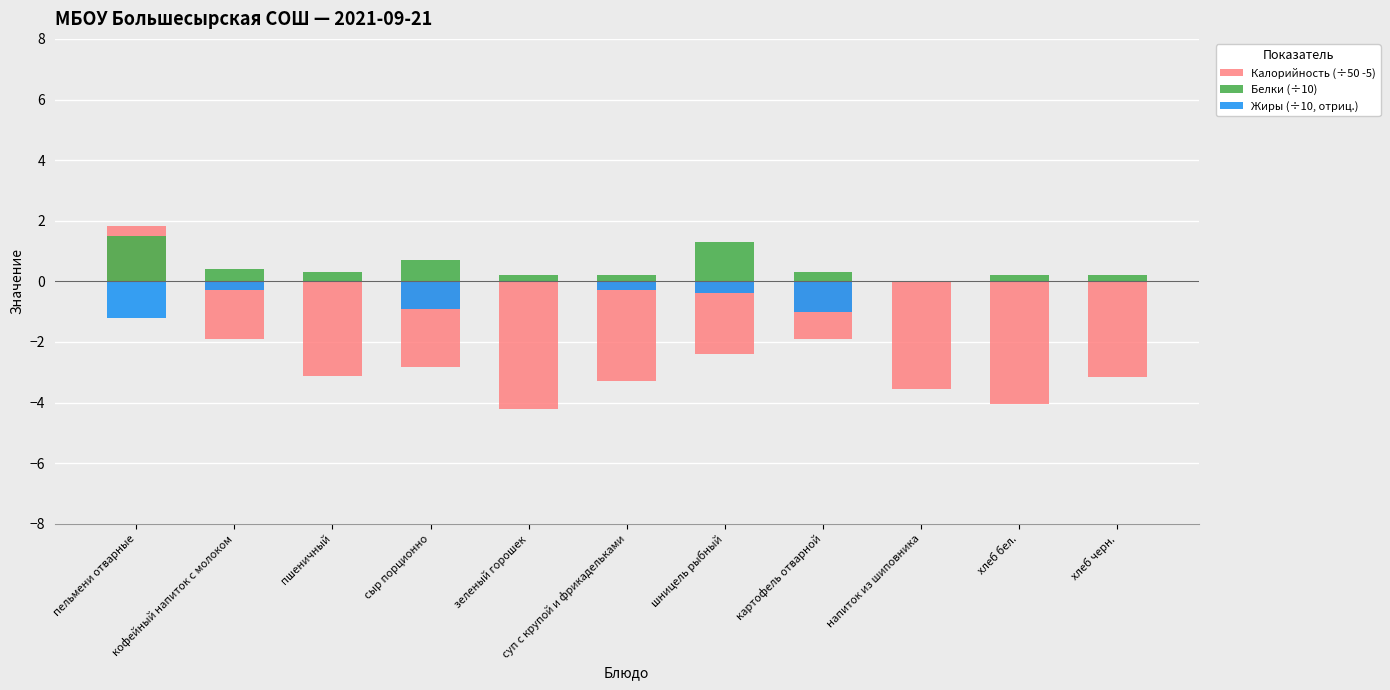

How many positive values does the Белки (÷10) series have?

10